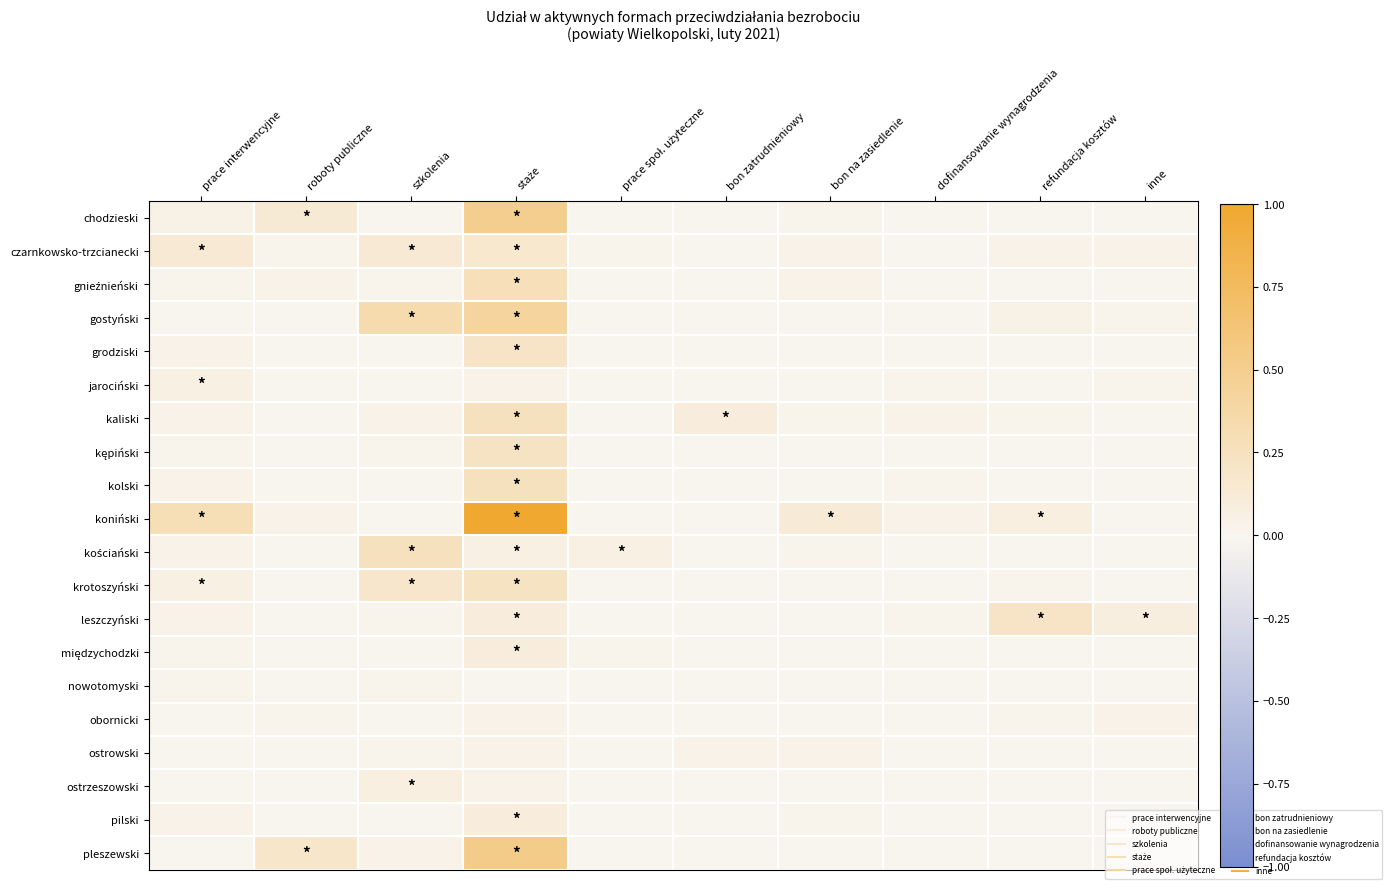

What is the difference between the highest and lowest values at staże?

1.0